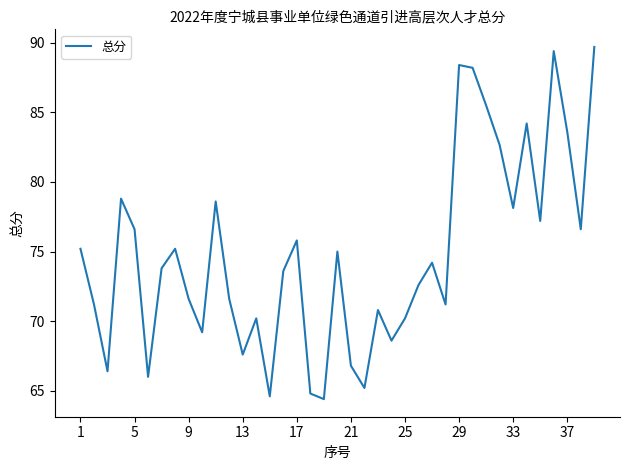

What is the difference between the second highest and second lowest values?

24.8